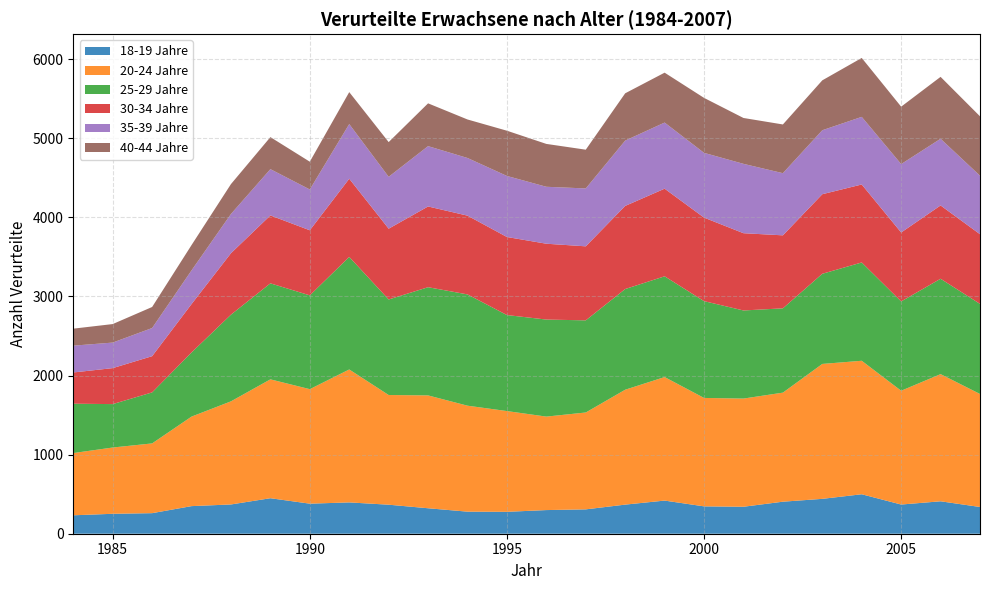

Reading left to right, transcribe all the data shown in this chart.

18-19 Jahre: 233	252	260	349	370	449	380	396	367	322	279	277	299	308	368	419	346	341	405	441	499	369	410	338
20-24 Jahre: 787	838	882	1132	1304	1503	1448	1681	1387	1427	1340	1274	1182	1225	1453	1562	1371	1368	1379	1706	1688	1439	1608	1429
25-29 Jahre: 624	549	645	811	1096	1214	1186	1423	1208	1368	1407	1214	1227	1165	1273	1274	1224	1114	1066	1140	1243	1129	1206	1139
30-34 Jahre: 395	455	458	612	777	859	823	989	895	1021	996	987	959	936	1051	1108	1056	977	923	1006	986	872	927	881
35-39 Jahre: 339	323	356	426	496	585	516	691	656	763	729	772	720	732	826	836	819	877	786	809	855	865	843	740
40-44 Jahre: 215	234	266	320	378	405	351	404	439	541	487	572	542	490	598	631	695	580	616	631	745	726	783	751